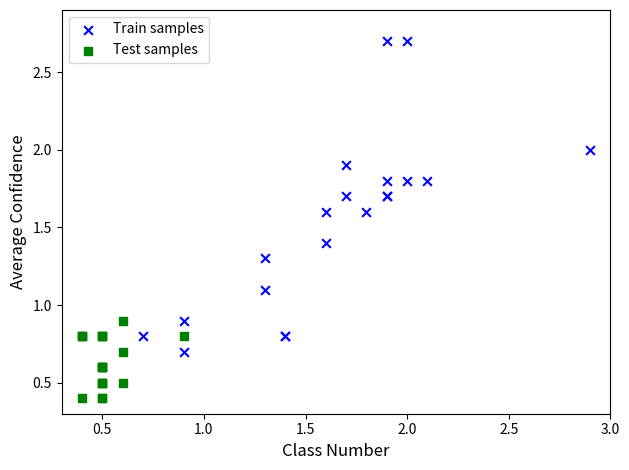

What are all the series names shown in the legend?

Train samples, Test samples